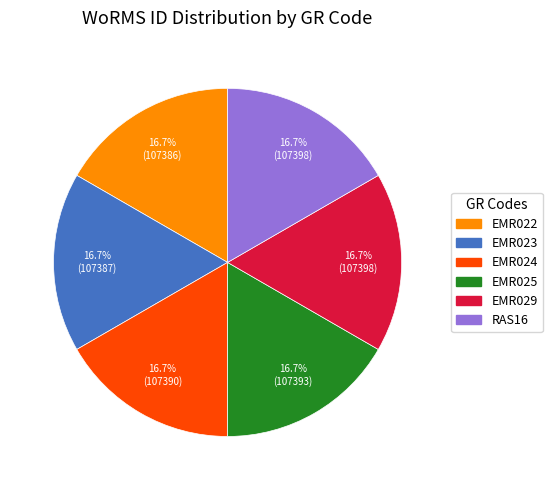

Count the number of slices in the pie.

6